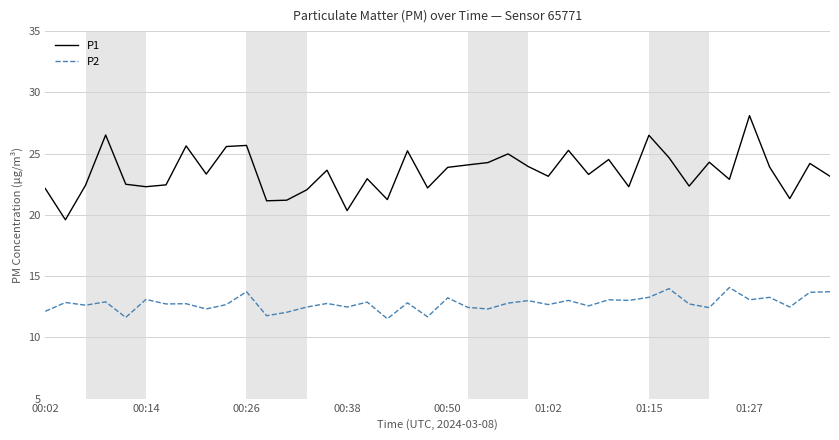

List the series in order of their peak value, highest first.

P1, P2